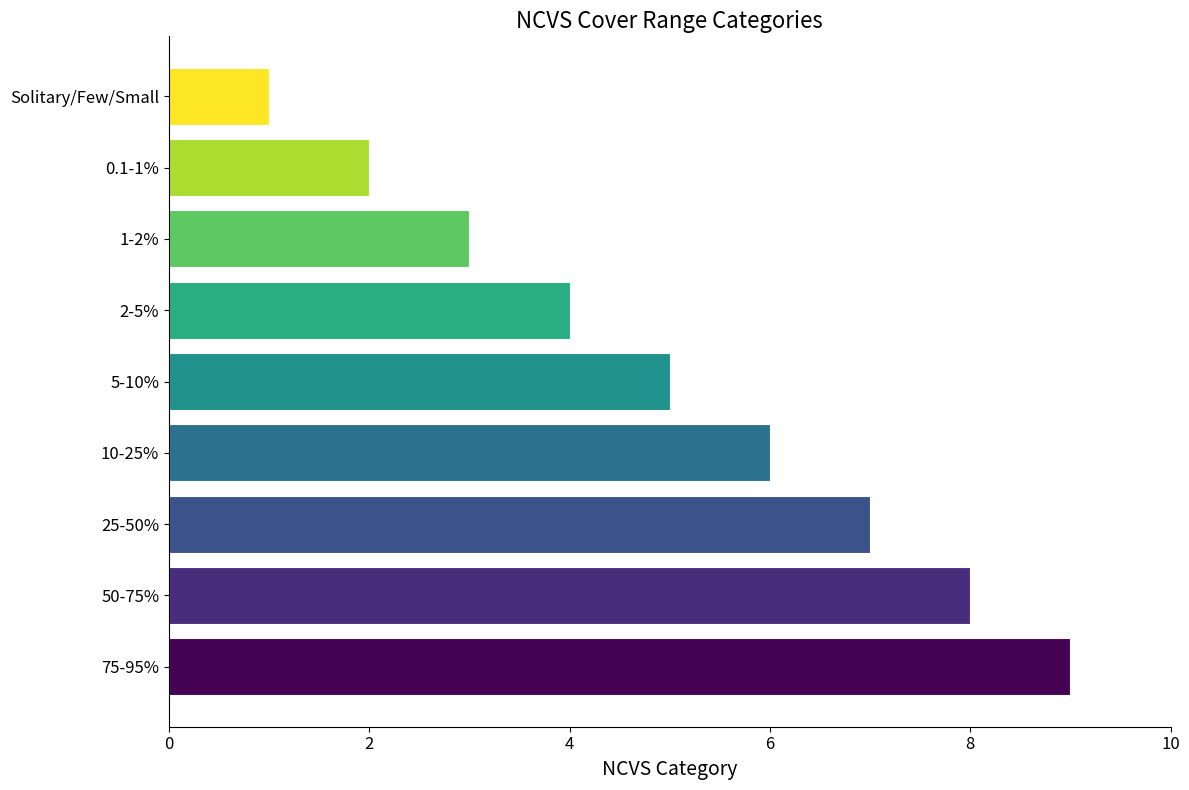

Which has a higher value, 1-2% or 2-5%?

2-5%